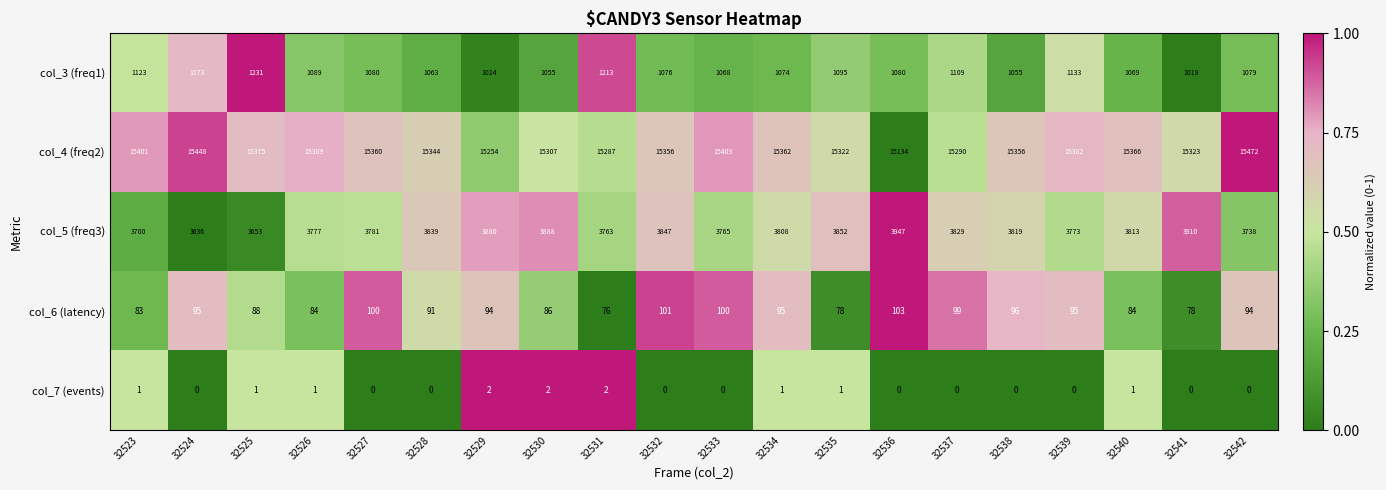

At how many categories does at least one series exceed 2505?

20